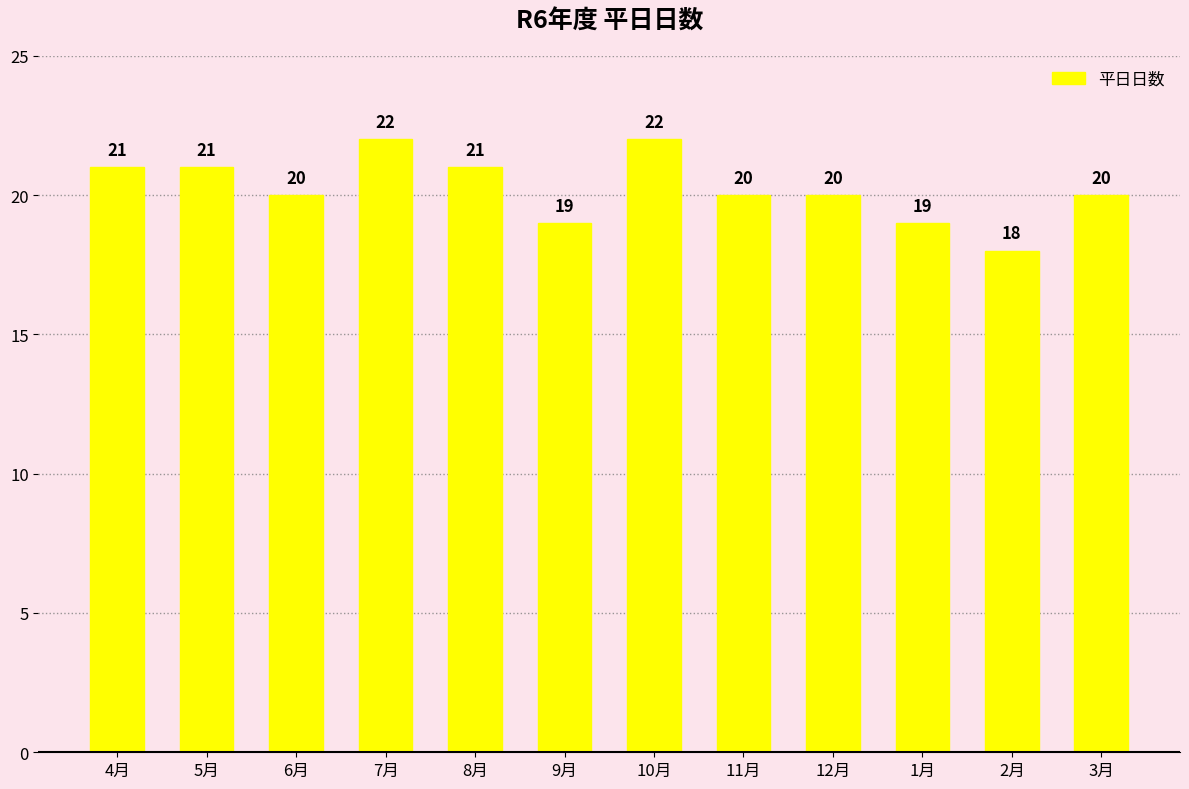

What is the smallest value displayed?

18